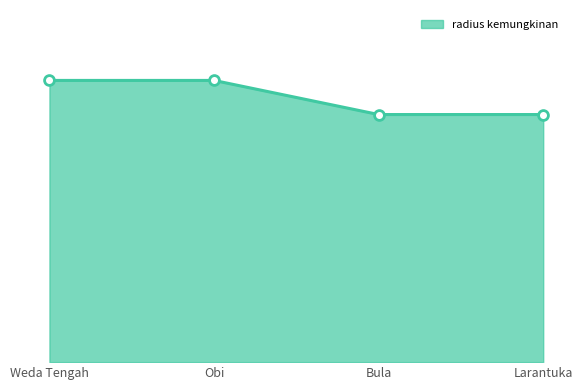

What is the ratio of the value at Bula to the value at Weda Tengah?

0.9